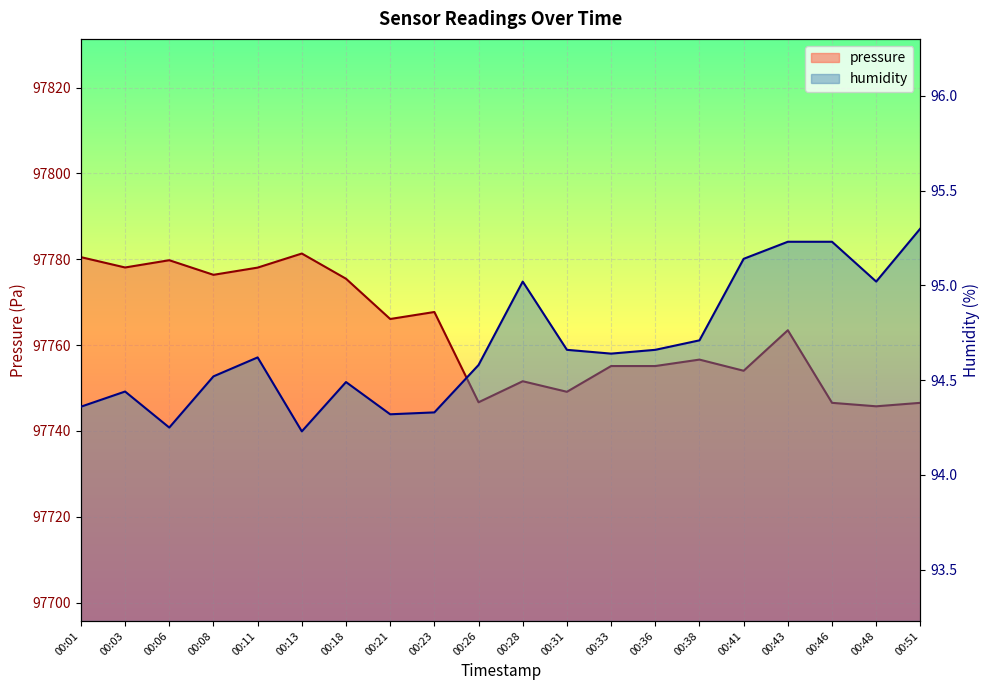

Which series changed the most between 00:23 and 00:46?

pressure